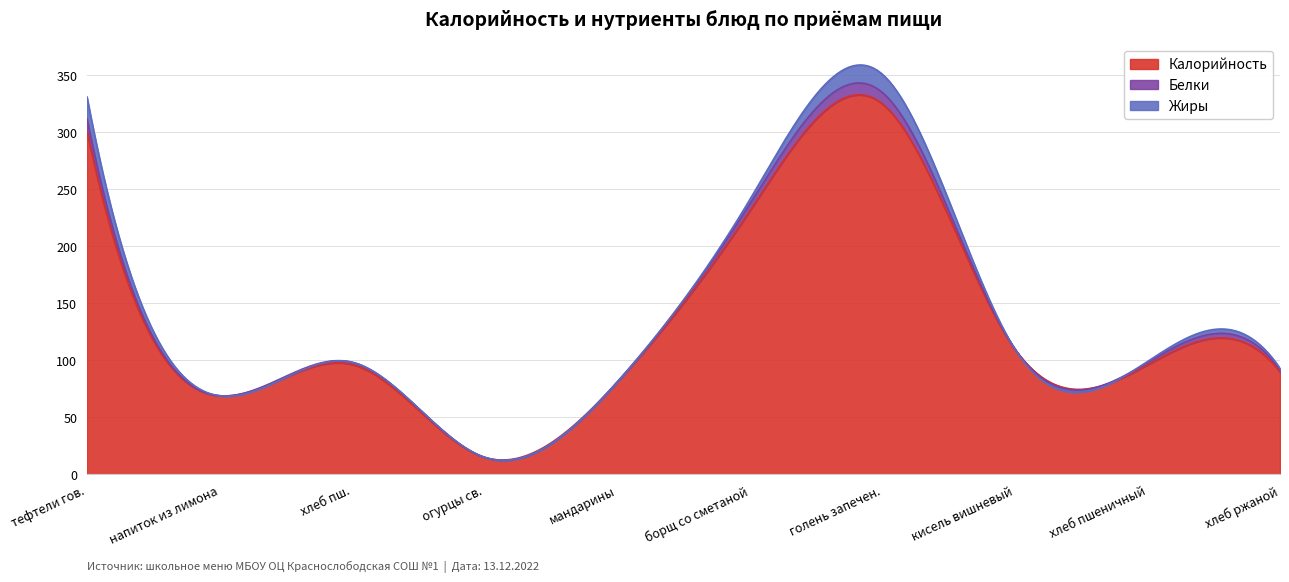

What is the minimum value for Калорийность?

12.6